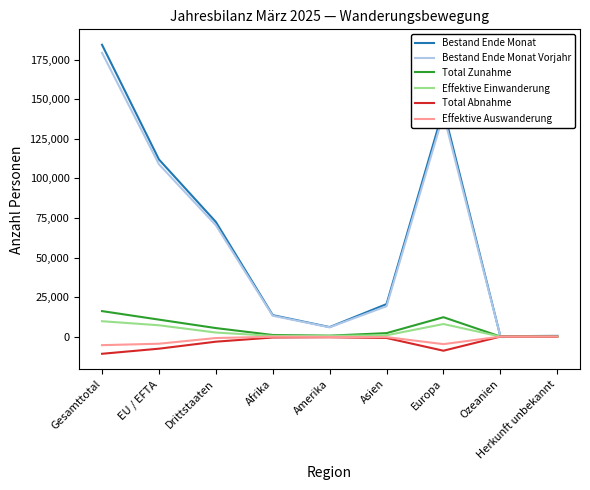

At which category is the sum across all series the highest?

Gesamttotal